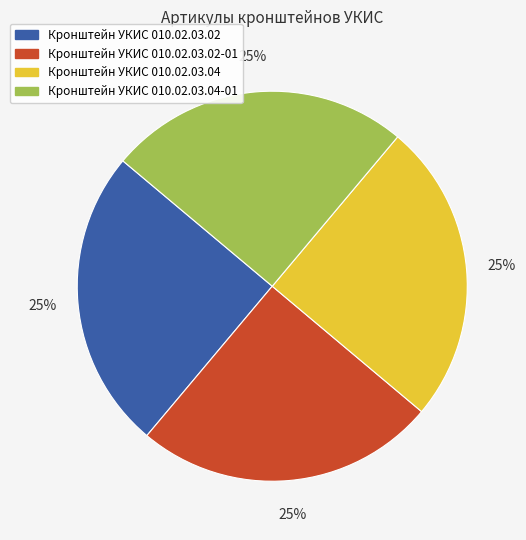

The Кронштейн УКИС 010.02.03.04-01 slice represents 25% of the pie. True or false?

True